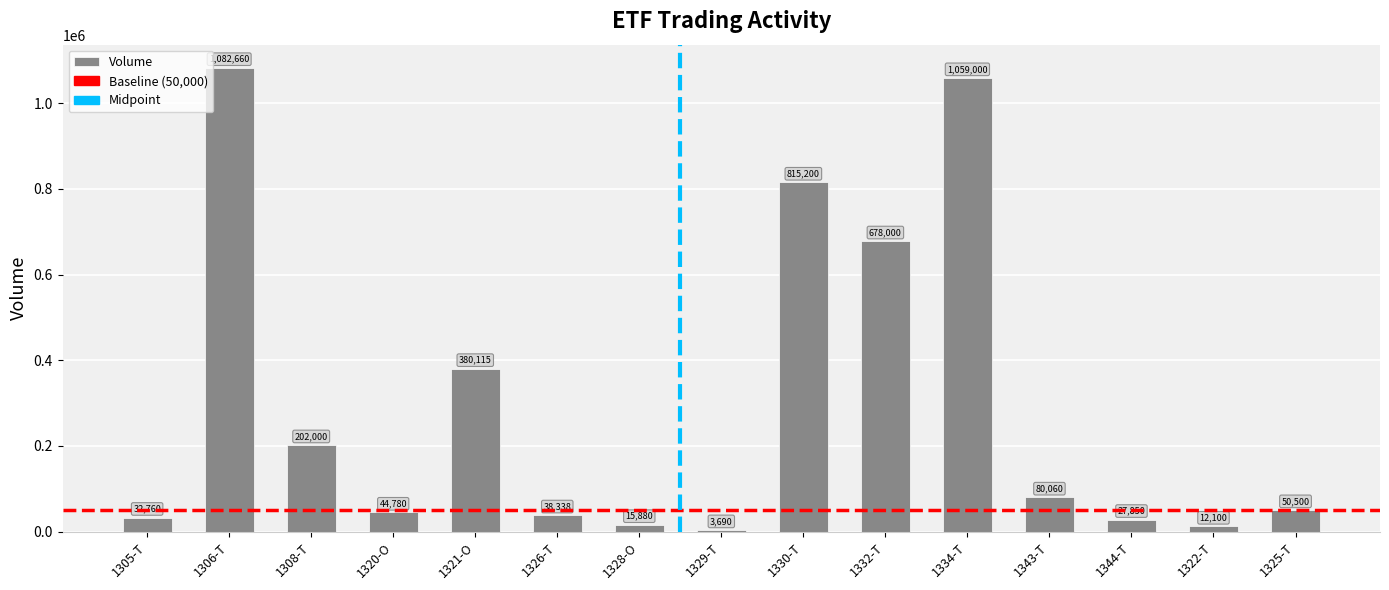

Between 1334-T and 1322-T, which is larger?

1334-T